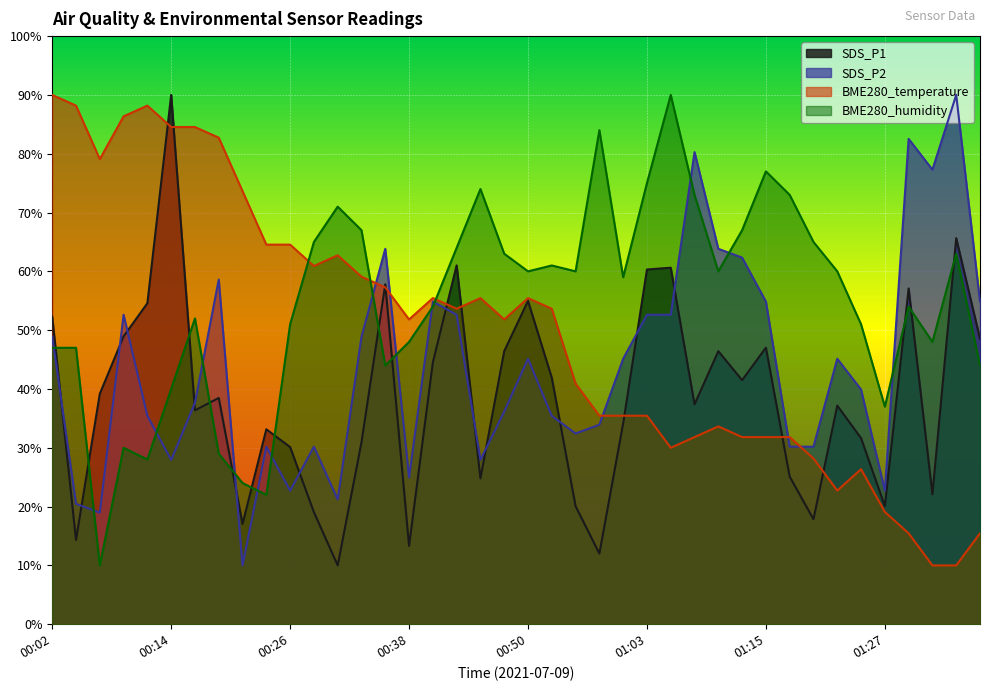

True or false: SDS_P2 has more than 2 interior local peaks.

True